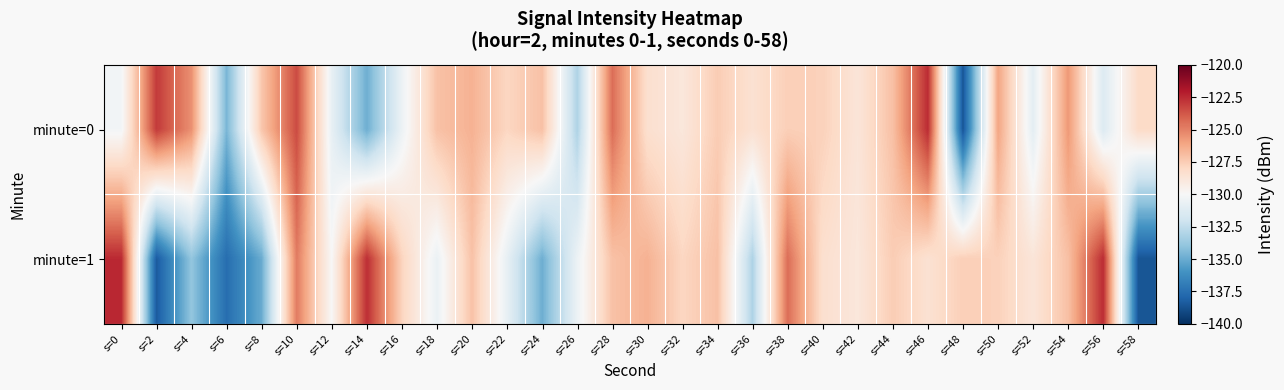

Rank the series by their maximum value, from highest to lowest.

minute=1, minute=0